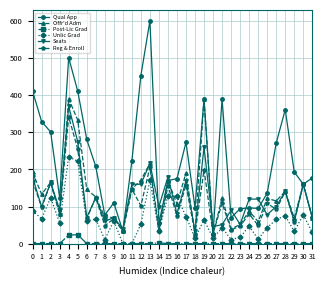

True or false: Qual App has a value of 390 at 21.

True